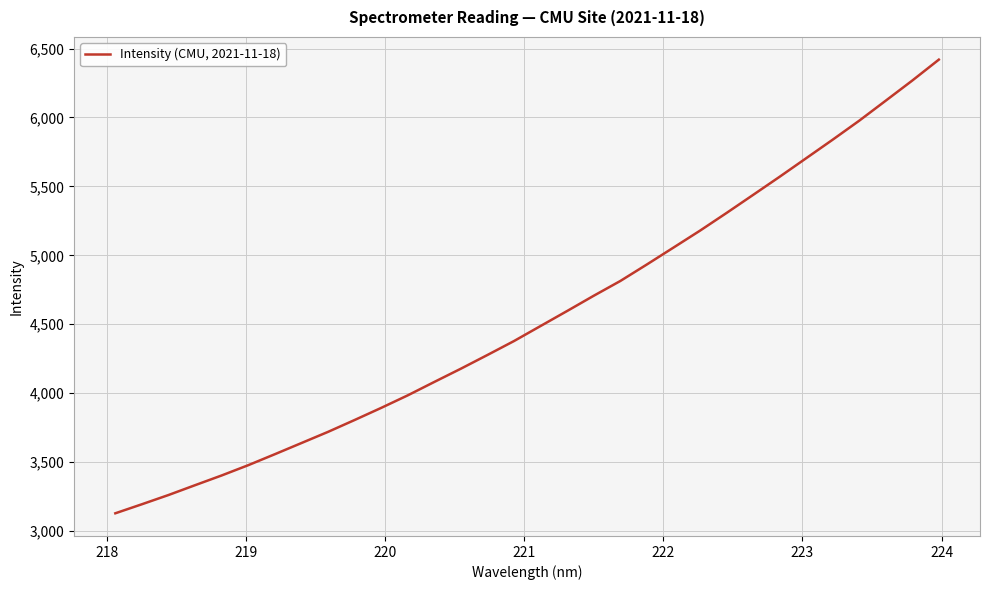

How many lines are shown in the chart?

1